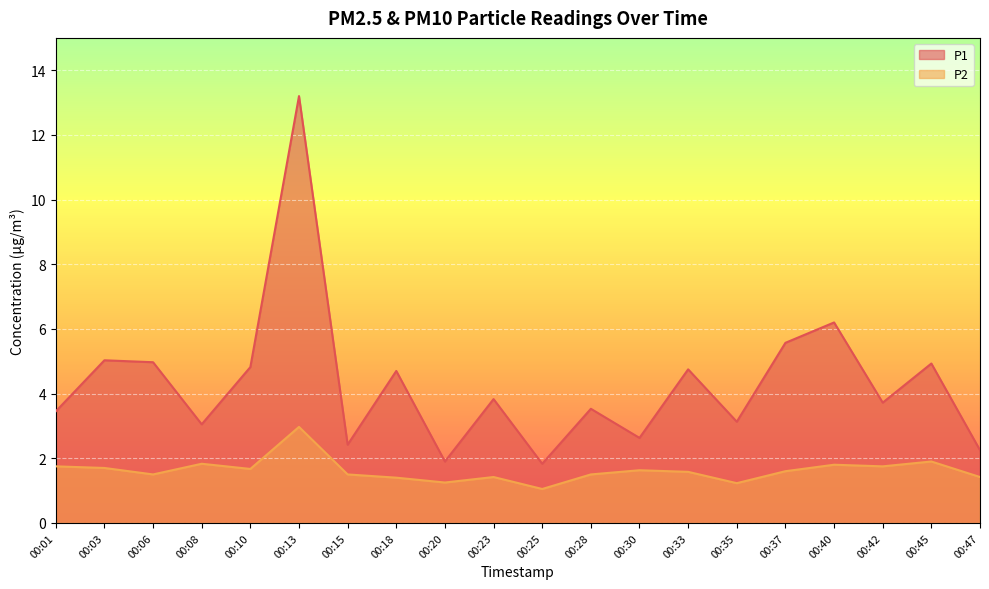

Between 00:18 and 00:30, which series saw the biggest shift?

P1